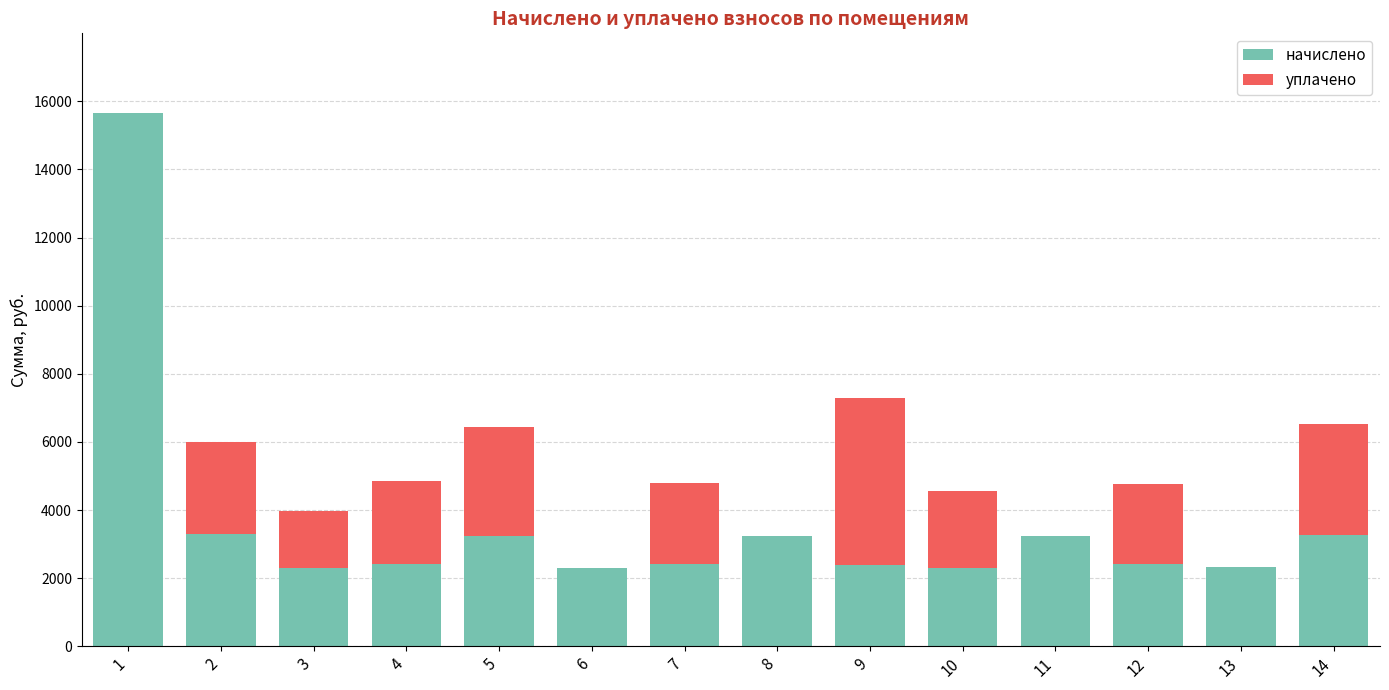

What is the highest value of the начислено series?

15650.8